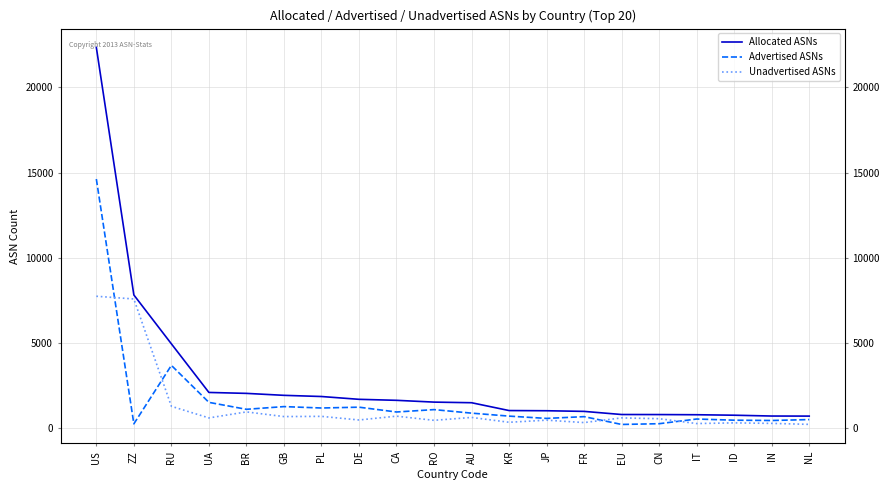

At which category is the sum across all series the highest?

US